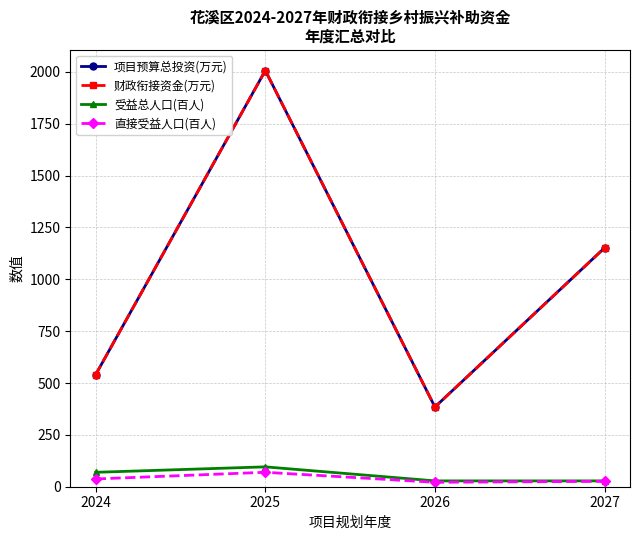

What is the lowest value of the 财政衔接资金(万元) series?

384.4